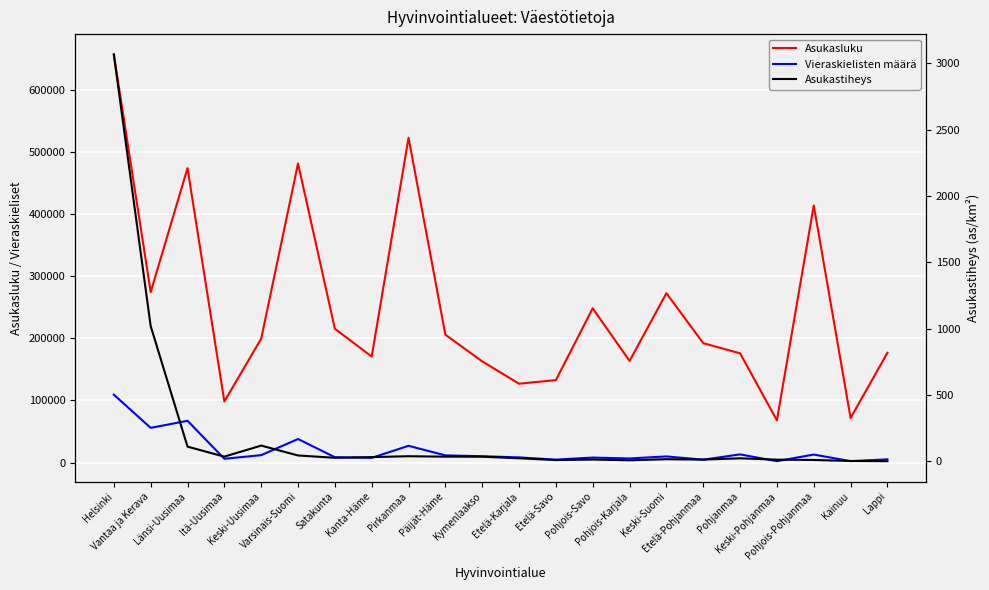

Where does the Vieraskielisten määrä series first go above 9833?

Helsinki